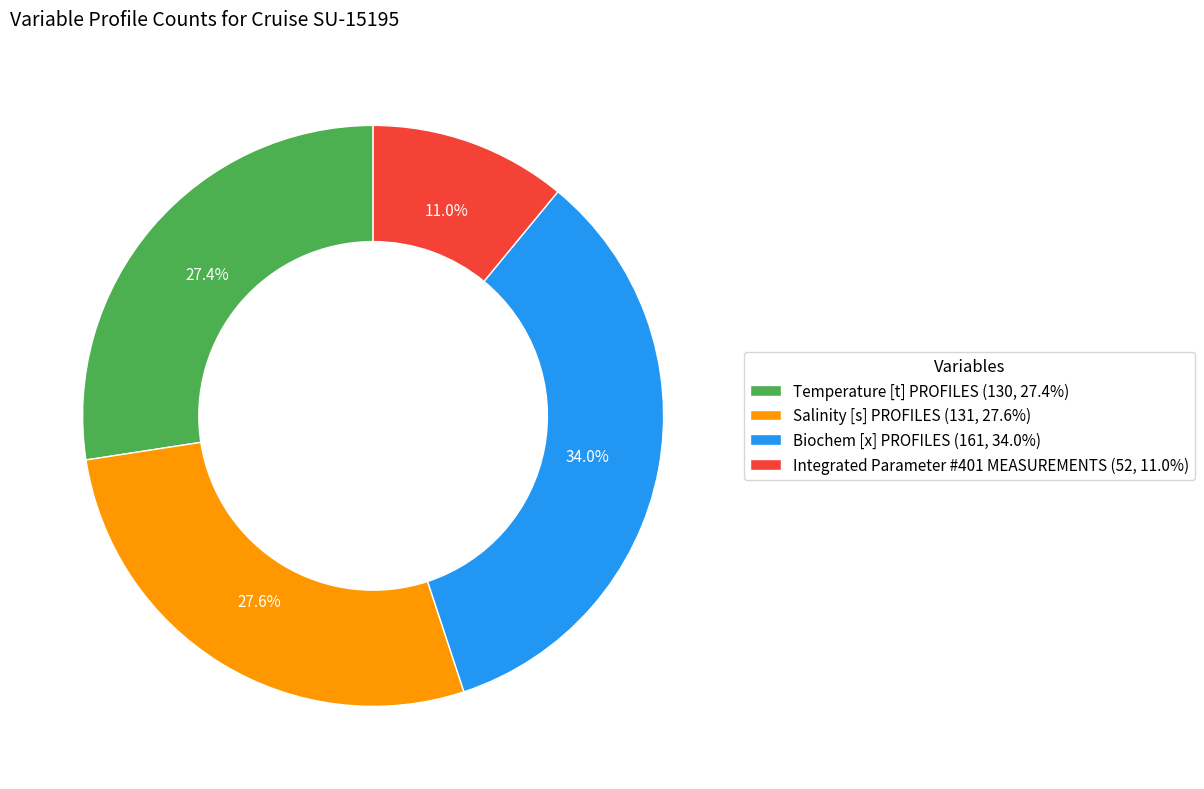

To the nearest percent, what is the difference between the largest and smallest slice percentages?

23%